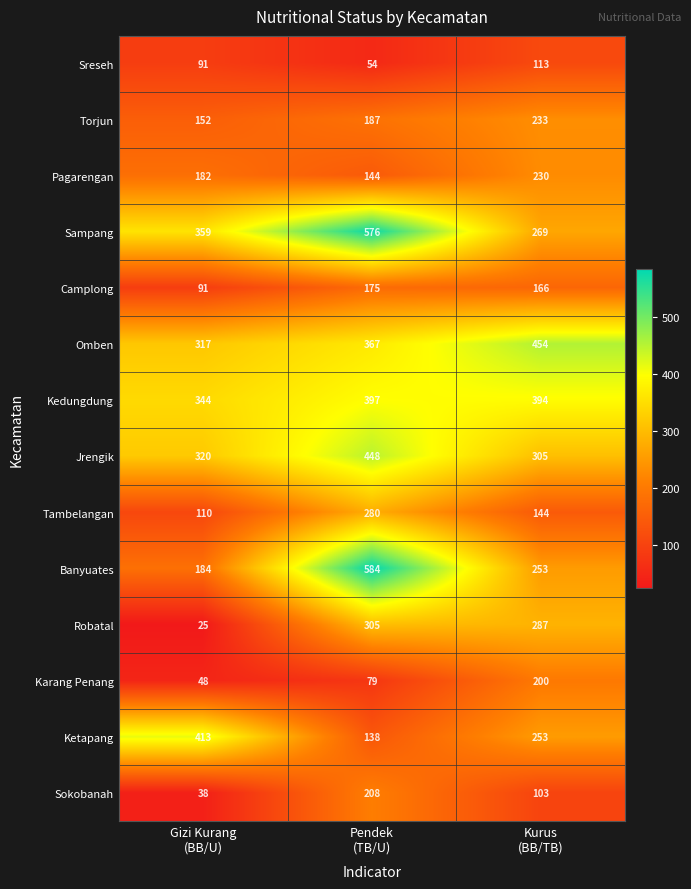

Which series has the largest total across all categories?

Sampang